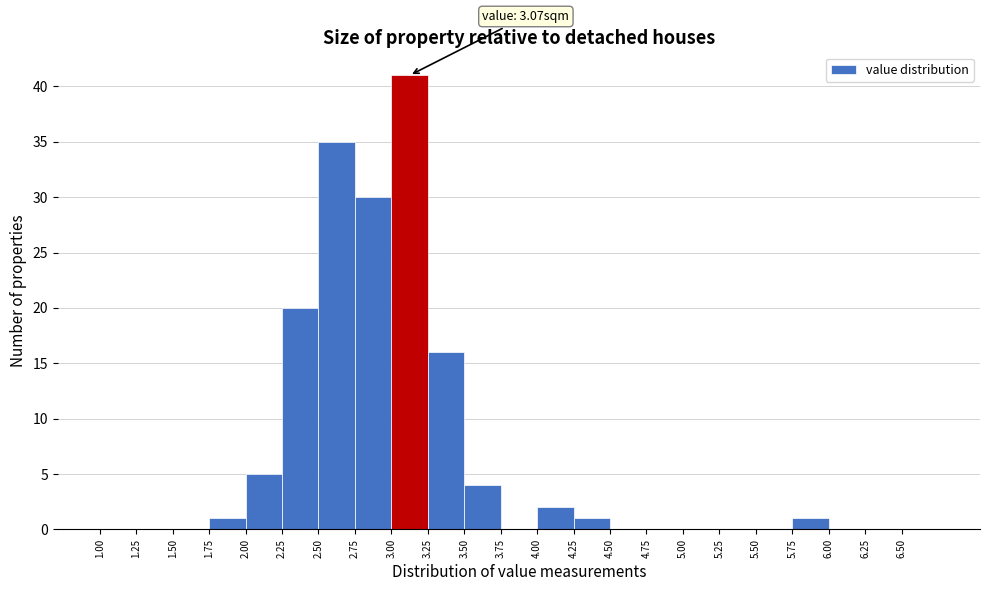

Over which range of the x-axis is the bar tallest?

3.00 to 3.25